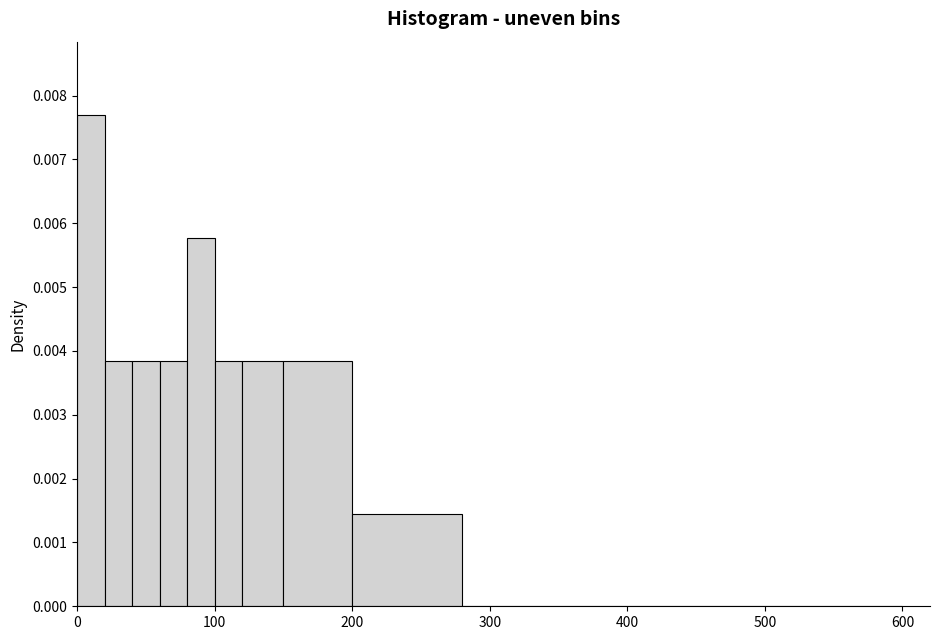

Around what value on the x-axis is the tallest bar? Give the approximate position of its centre, as read against the axis.

10